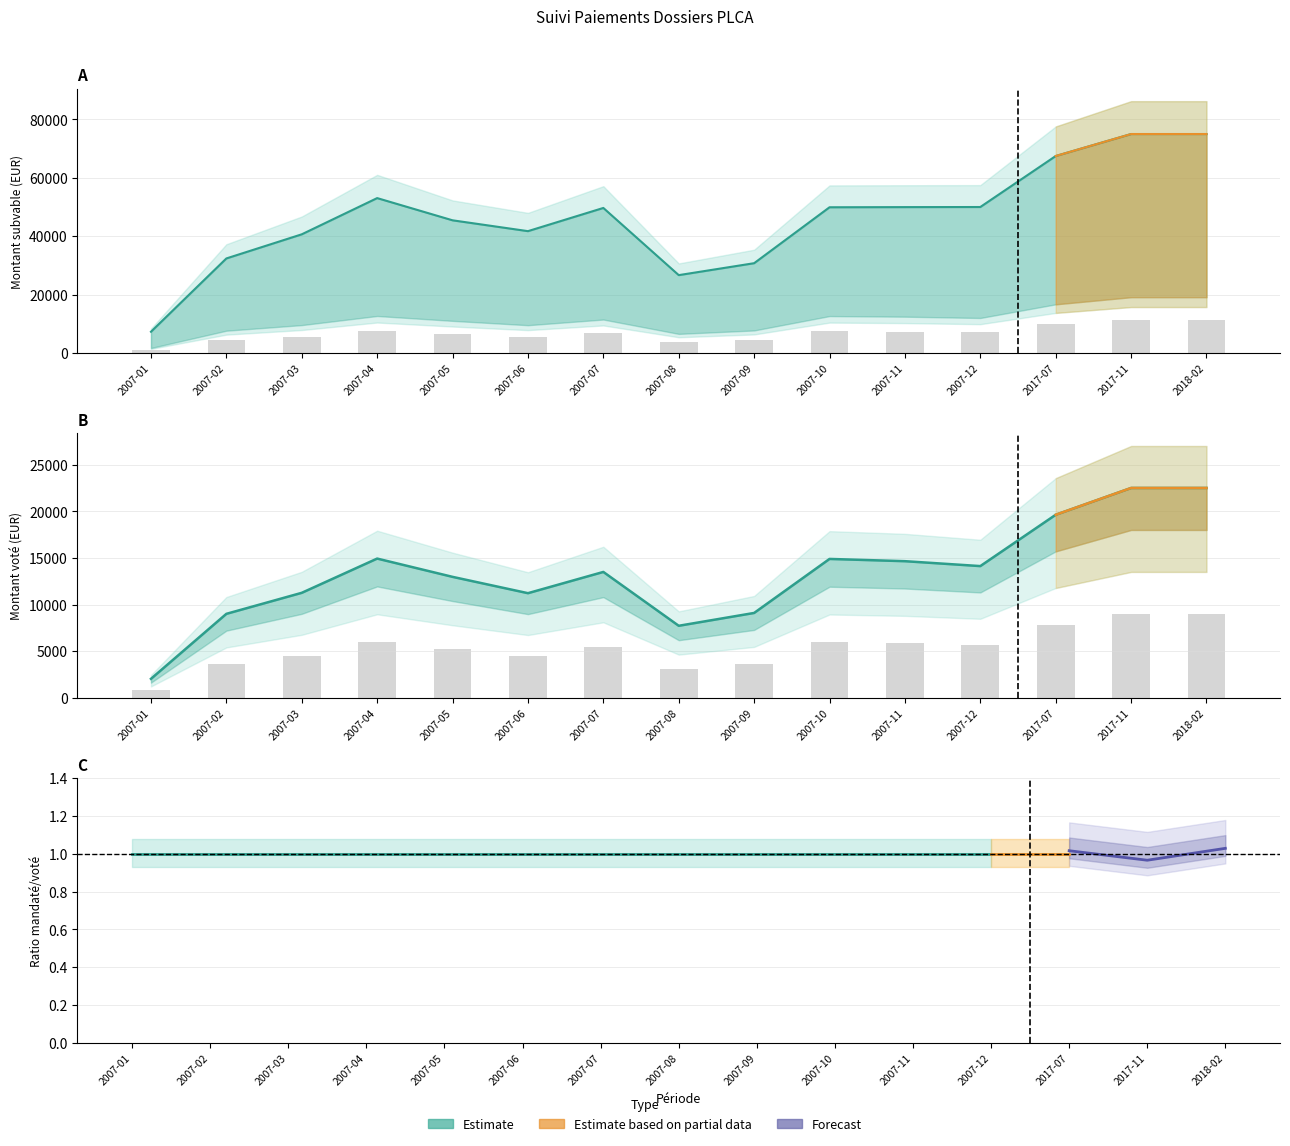

What is the difference between the second highest and minimum values in the Montant mandate series?

18418.0